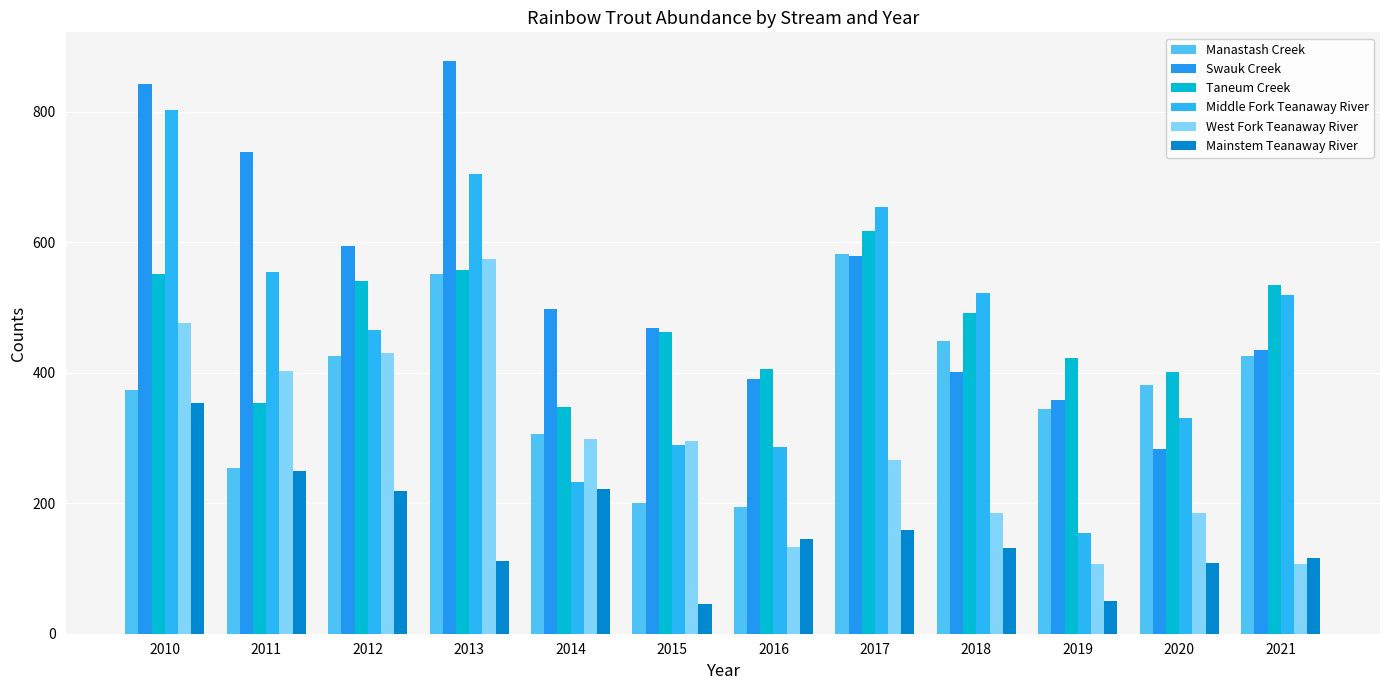

What is the difference between the maximum and minimum values in the Taneum Creek series?

271.0